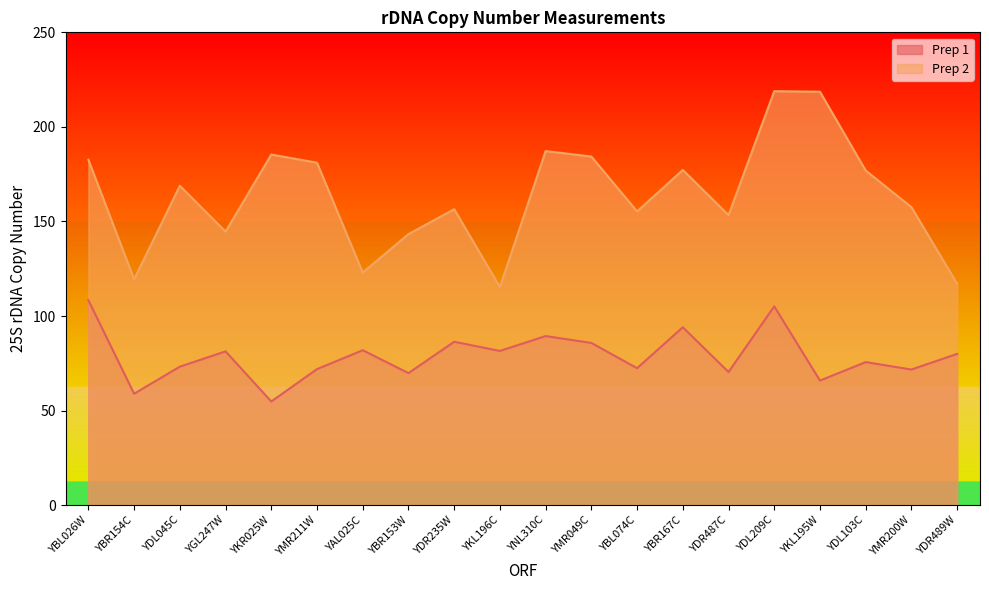

Reading left to right, transcribe all the data shown in this chart.

Prep 1: 108.3	58.9	73.2	81.3	54.8	71.9	81.9	69.8	86.4	81.5	89.4	85.8	72.4	94.0	70.4	105.1	65.8	75.6	71.7	80.0
Prep 2: 182.6	119.4	168.9	144.6	185.4	181.1	123.0	143.3	156.5	115.3	187.2	184.3	155.3	177.2	153.4	218.9	218.6	176.9	157.6	117.1